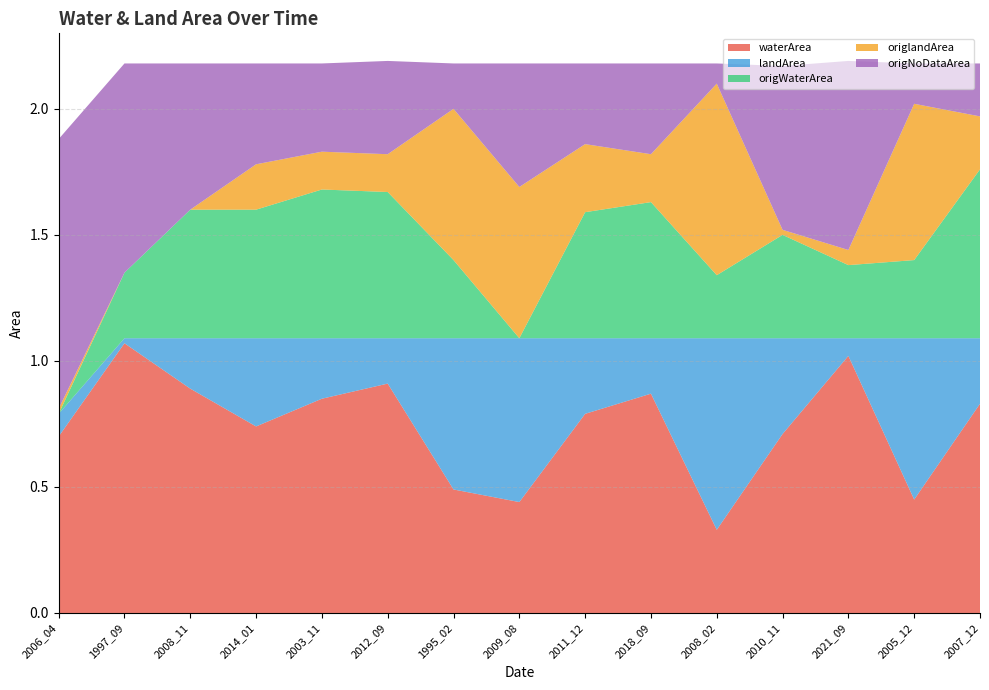

Reading left to right, list all the values displayed in this chart.

waterArea: 2006_04=0.7	1997_09=1.1	2008_11=0.9	2014_01=0.7	2003_11=0.8	2012_09=0.9	1995_02=0.5	2009_08=0.4	2011_12=0.8	2018_09=0.9	2008_02=0.3	2010_11=0.7	2021_09=1.0	2005_12=0.5	2007_12=0.8
landArea: 2006_04=0.1	1997_09=0.0	2008_11=0.2	2014_01=0.3	2003_11=0.2	2012_09=0.2	1995_02=0.6	2009_08=0.7	2011_12=0.3	2018_09=0.2	2008_02=0.8	2010_11=0.4	2021_09=0.1	2005_12=0.6	2007_12=0.3
origWaterArea: 2006_04=0.0	1997_09=0.3	2008_11=0.5	2014_01=0.5	2003_11=0.6	2012_09=0.6	1995_02=0.3	2009_08=0.0	2011_12=0.5	2018_09=0.5	2008_02=0.2	2010_11=0.4	2021_09=0.3	2005_12=0.3	2007_12=0.7
origlandArea: 2006_04=0.0	1997_09=0.0	2008_11=0.0	2014_01=0.2	2003_11=0.1	2012_09=0.1	1995_02=0.6	2009_08=0.6	2011_12=0.3	2018_09=0.2	2008_02=0.8	2010_11=0.0	2021_09=0.1	2005_12=0.6	2007_12=0.2
origNoDataArea: 2006_04=1.1	1997_09=0.8	2008_11=0.6	2014_01=0.4	2003_11=0.3	2012_09=0.4	1995_02=0.2	2009_08=0.5	2011_12=0.3	2018_09=0.4	2008_02=0.1	2010_11=0.7	2021_09=0.8	2005_12=0.2	2007_12=0.2